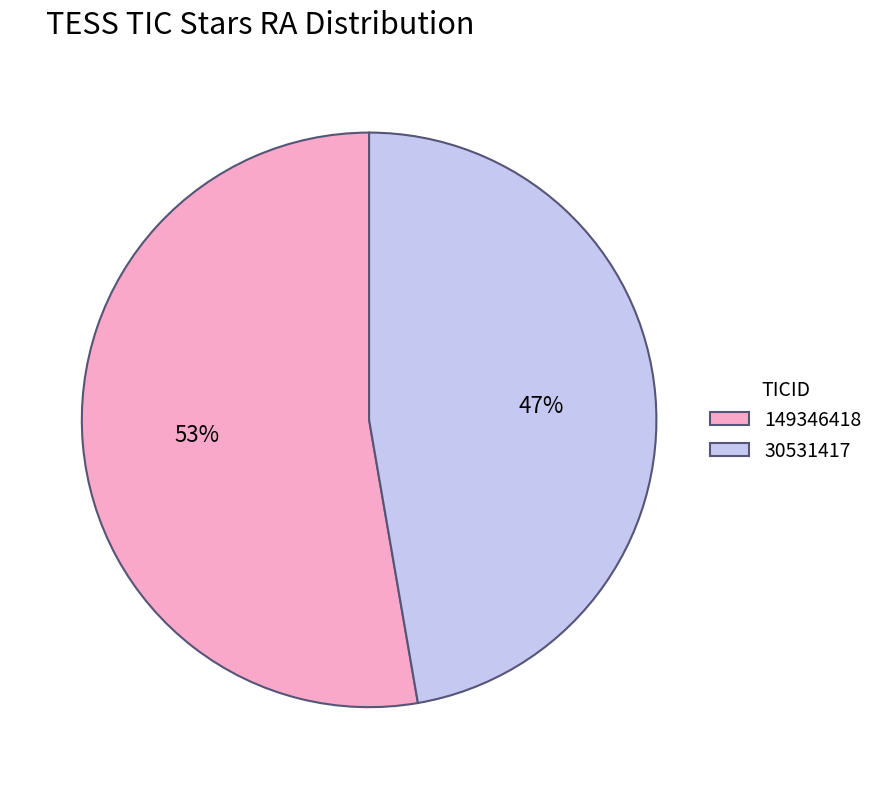

To the nearest percent, what is the average slice percentage?

50%